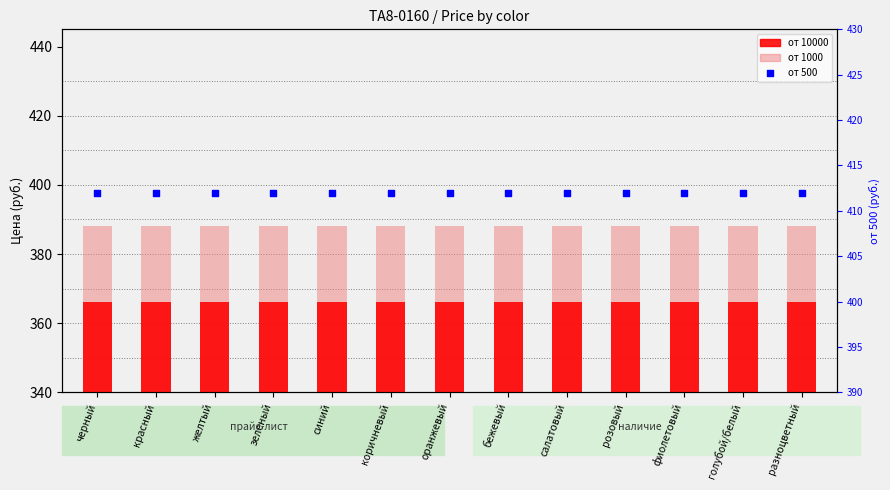

Which series has the largest Y range (max minus min)?

от 10000